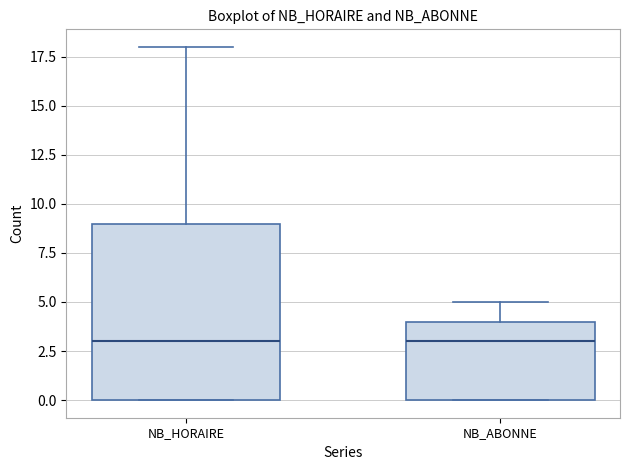

Comparing the boxes themselves (not the whiskers), which one is the tallest?

NB_HORAIRE